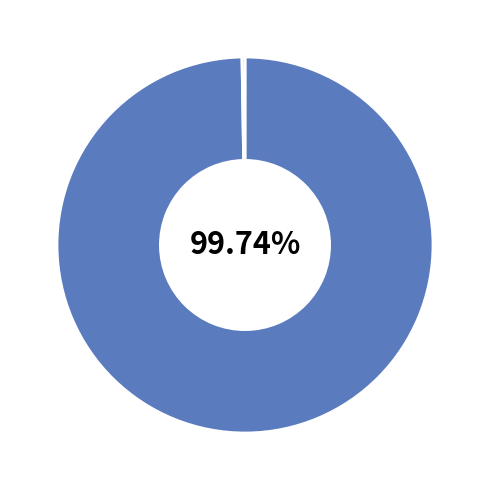

Is there a majority slice in this chart?

Yes